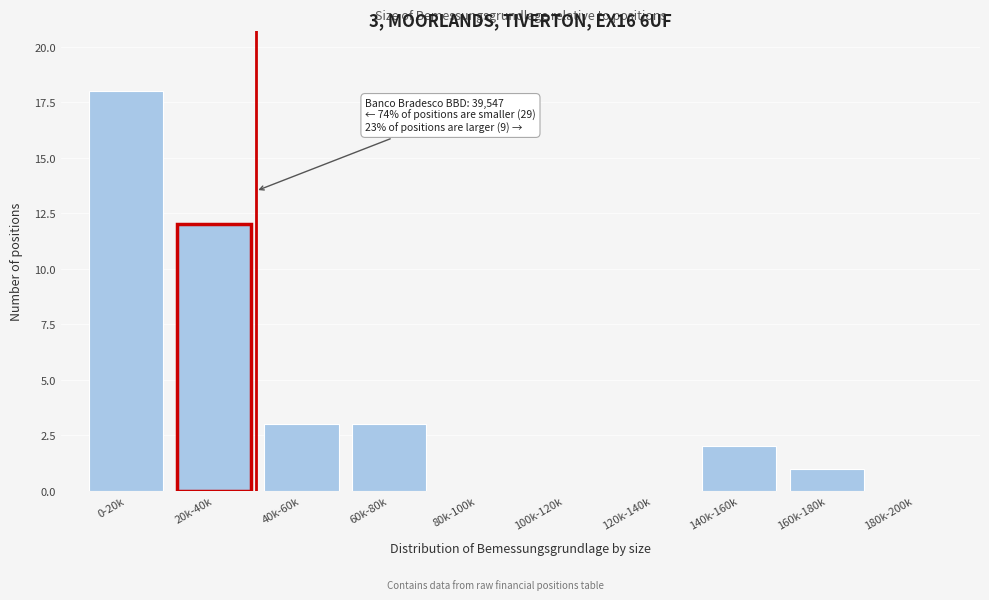

Reading left to right, extract all data points from this chart.

0-20k=18	20k-40k=12	40k-60k=3	60k-80k=3	80k-100k=0	100k-120k=0	120k-140k=0	140k-160k=2	160k-180k=1	180k-200k=0